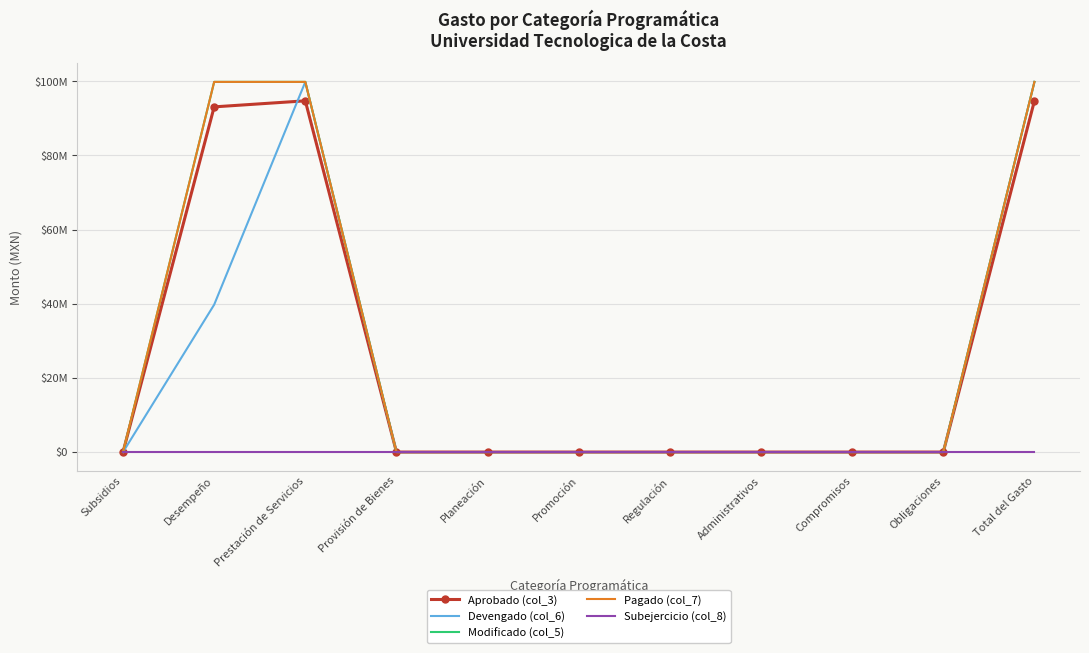

Which series has the largest total across all categories?

Modificado (col_5)